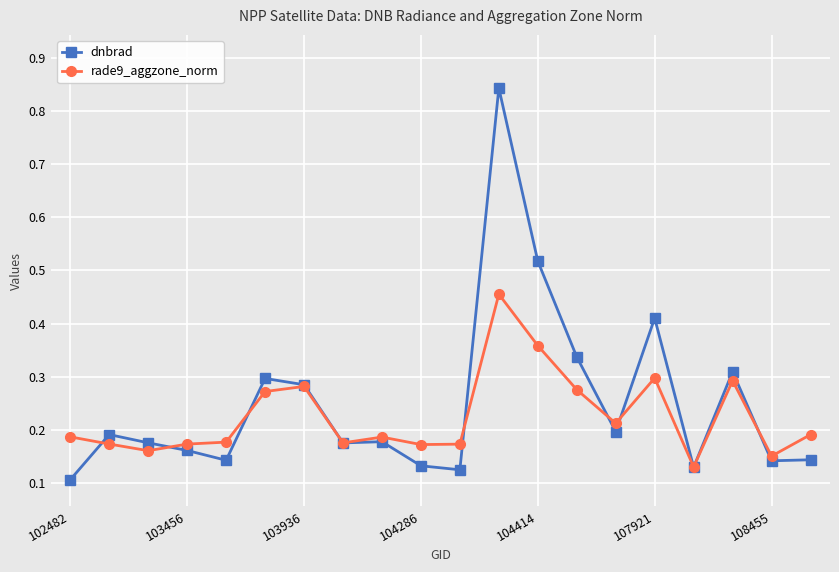

List the series in order of their peak value, lowest first.

rade9_aggzone_norm, dnbrad